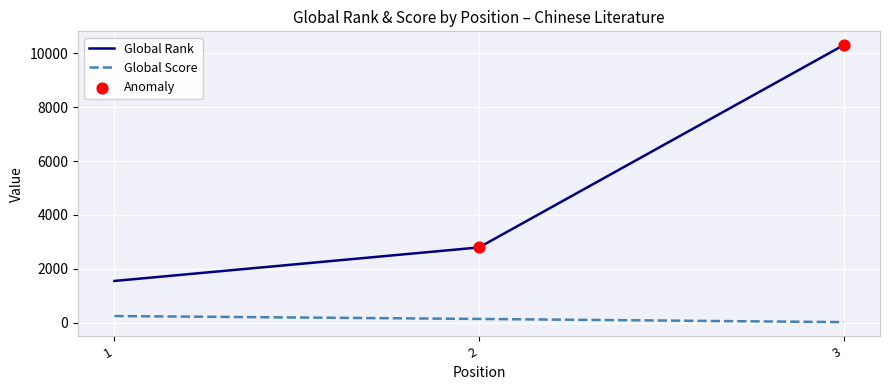

At how many categories does at least one series exceed 7673?

1